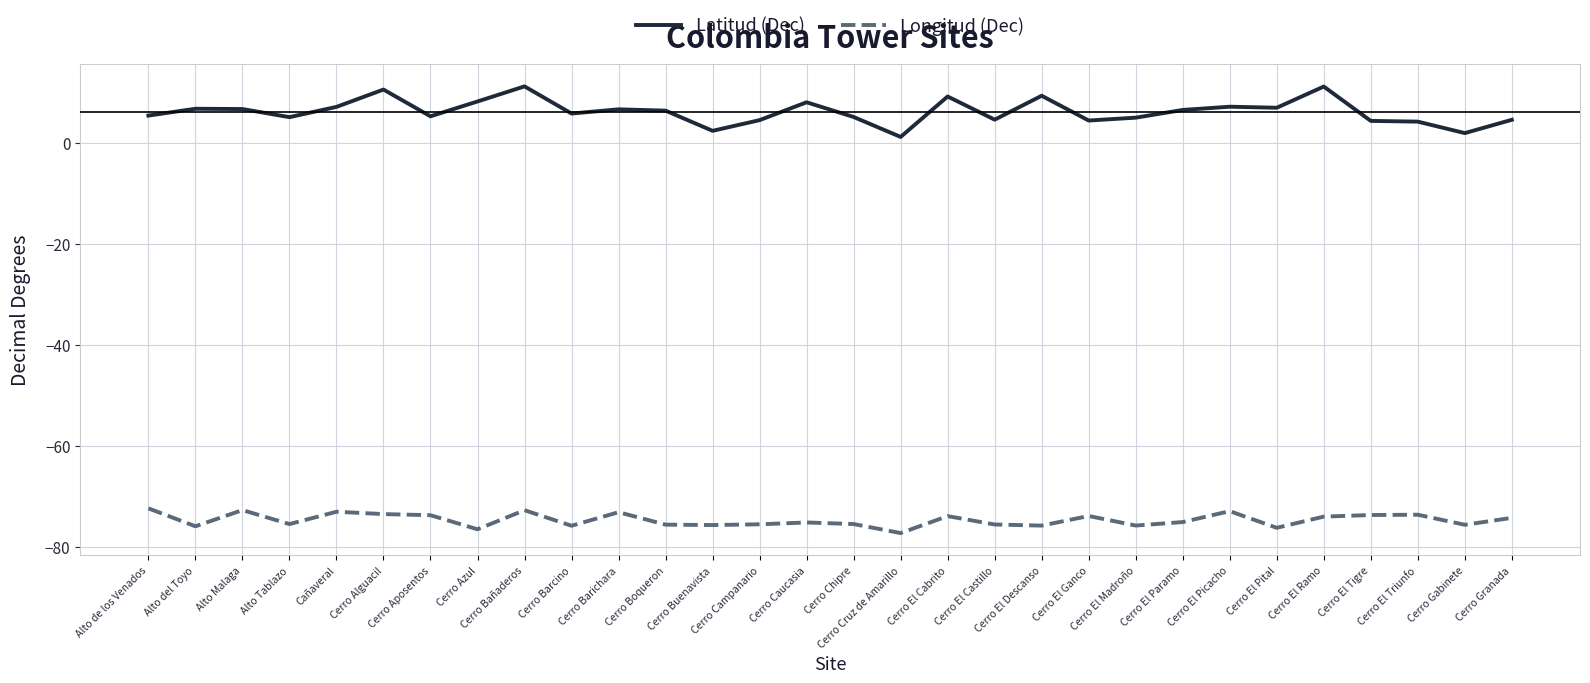

In Latitud (Dec), how many points are lower than both neighbors (excluding endpoints)?

9